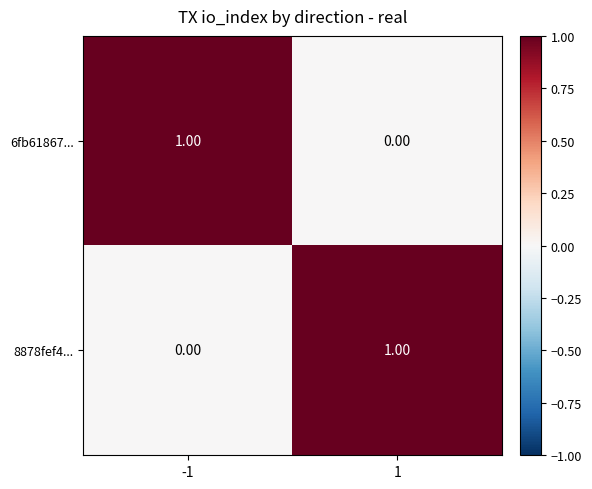

How many values in 8878fef4... are above zero?

1